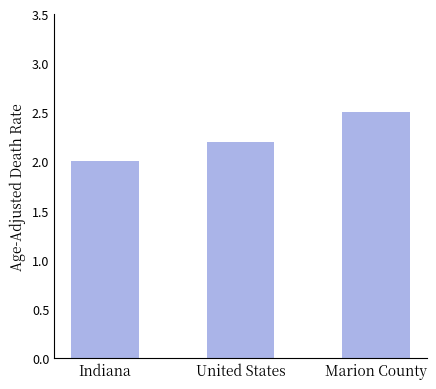

List the labels in order of value, smallest first.

Indiana, United States, Marion County